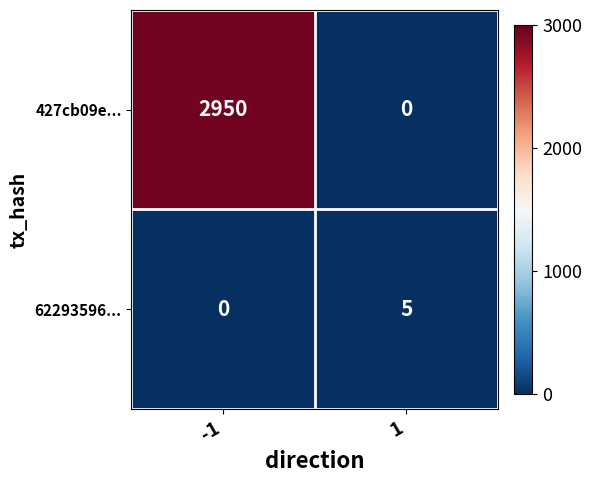

What value does the 427cb09e... series have at -1, to the nearest 50?

2950